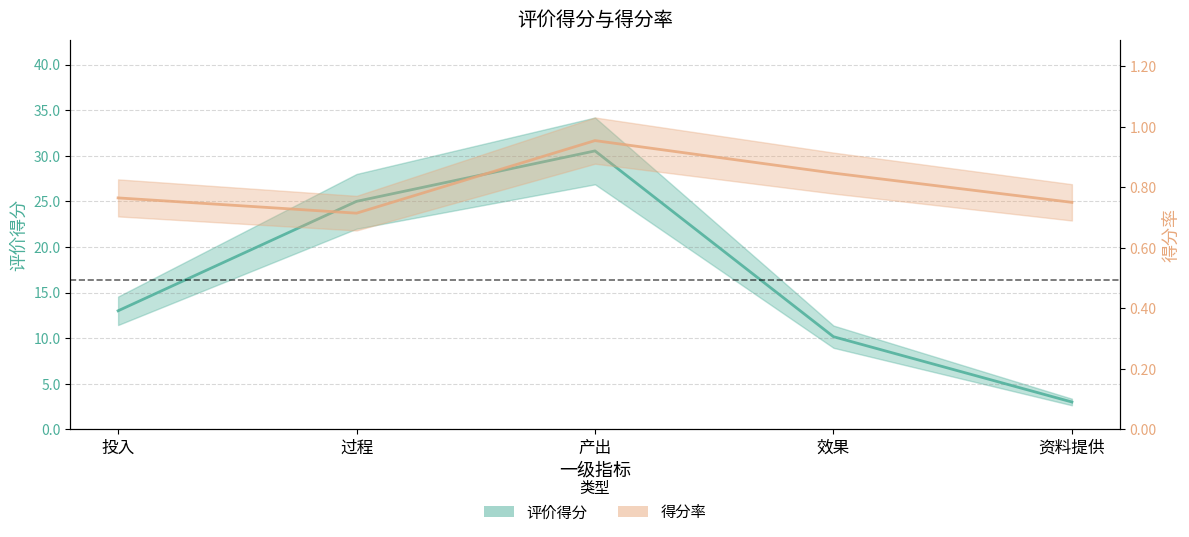

Between 产出 and 资料提供, which series saw the biggest shift?

评价得分